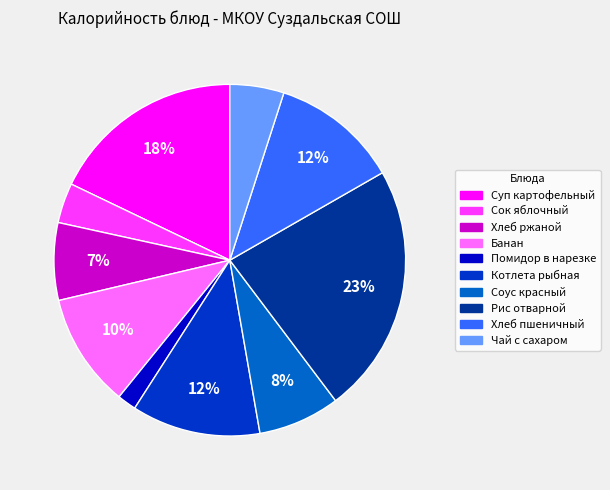

The Суп картофельный slice represents 18% of the pie. True or false?

True